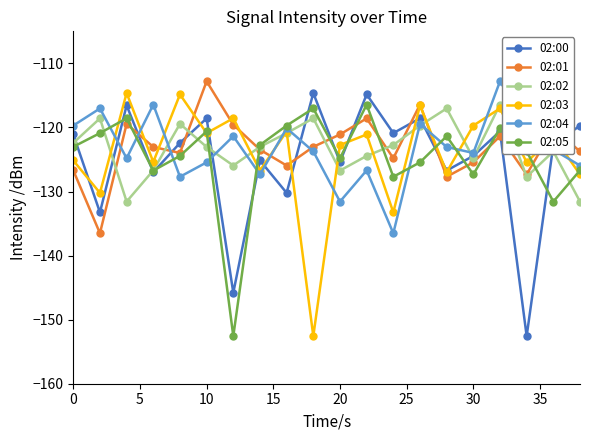

What is the value of the 02:04 point at the 10th from the left?

-123.7